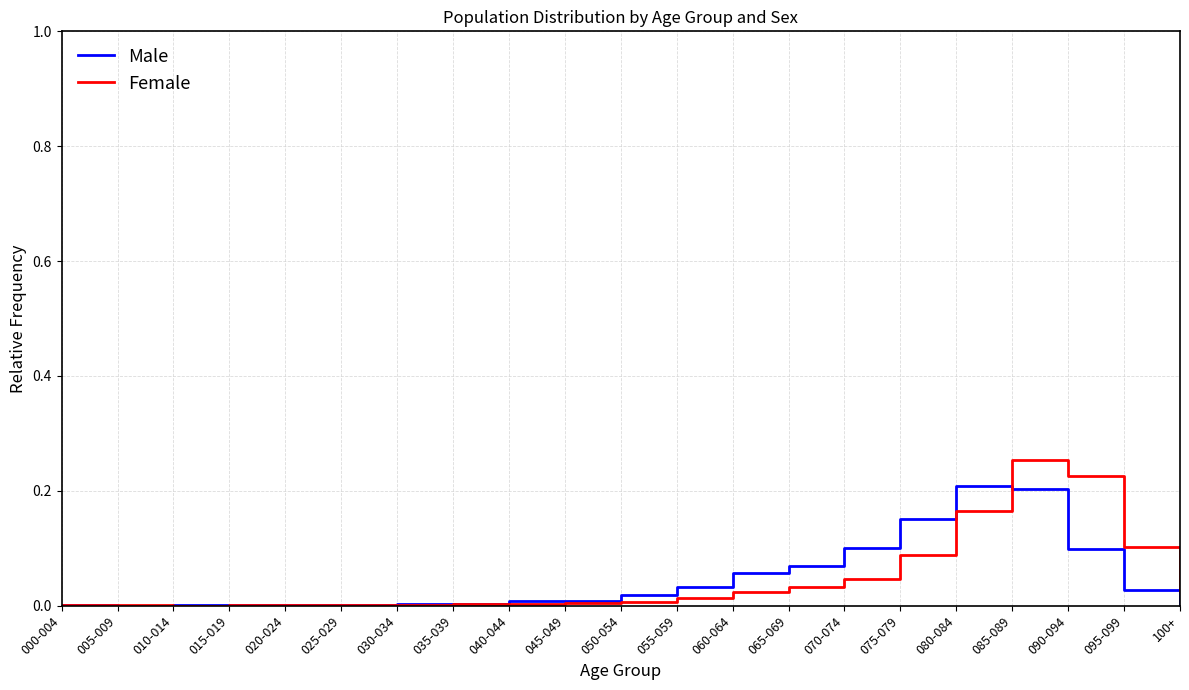

What position from the right is 075-079?

6